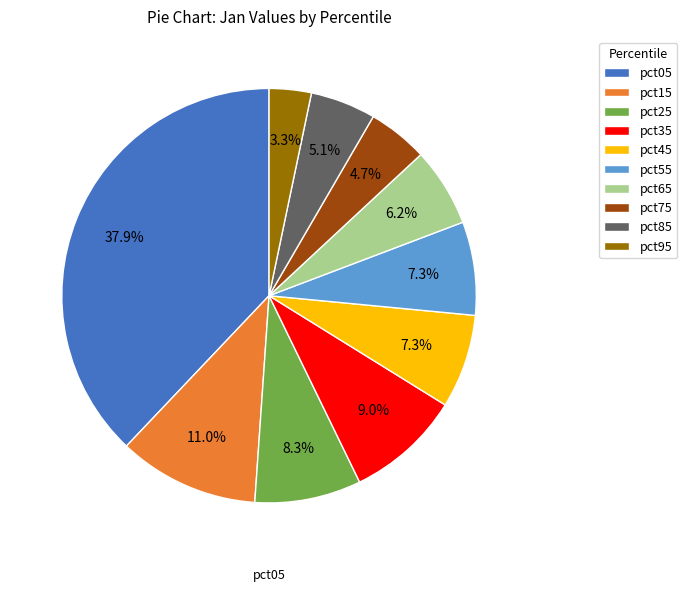

How much of the chart is everything except pct45?

92.7%